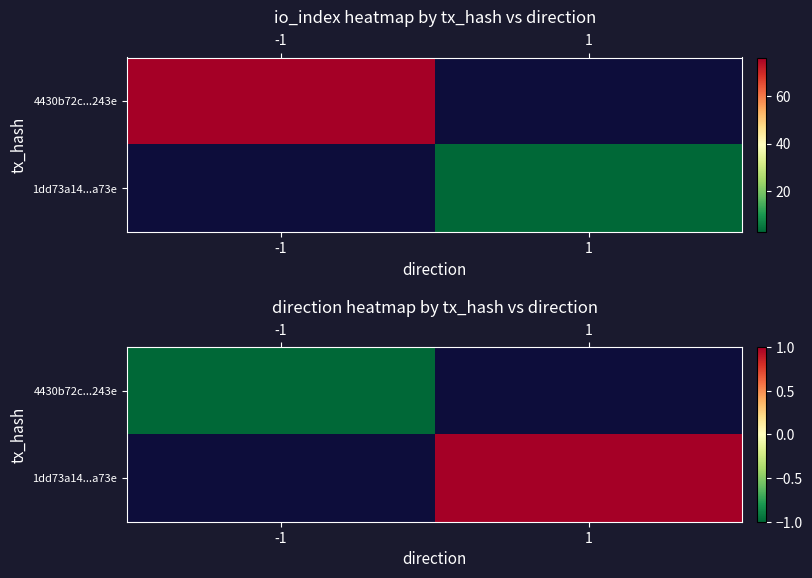

Which has a higher value, -1 or 1?

1